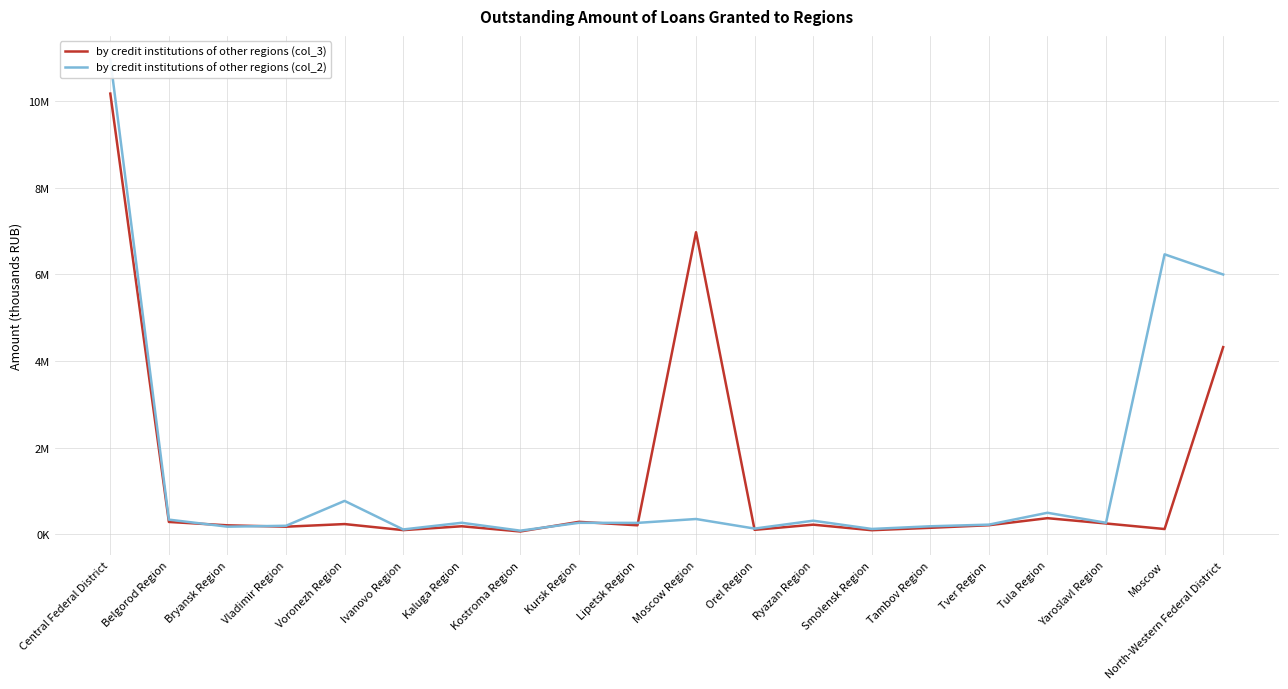

Between Ivanovo Region and Ryazan Region, which series saw the biggest shift?

by credit institutions of other regions (col_2)